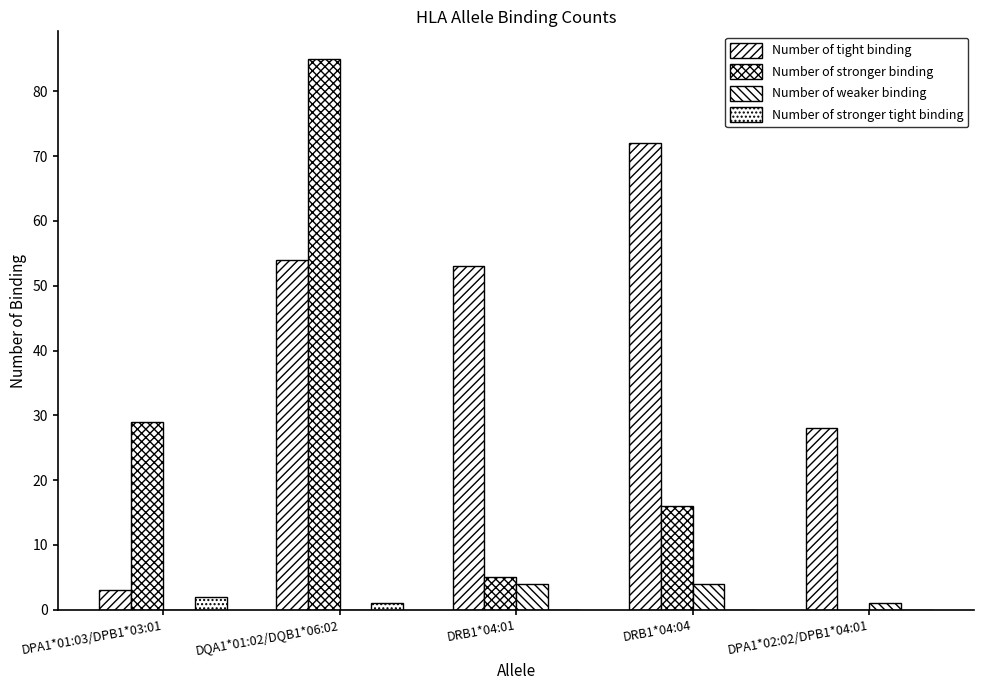

Reading left to right, extract all data points from this chart.

Number of tight binding: 3	54	53	72	28
Number of stronger binding: 29	85	5	16	0
Number of weaker binding: 0	0	4	4	1
Number of stronger tight binding: 2	1	0	0	0